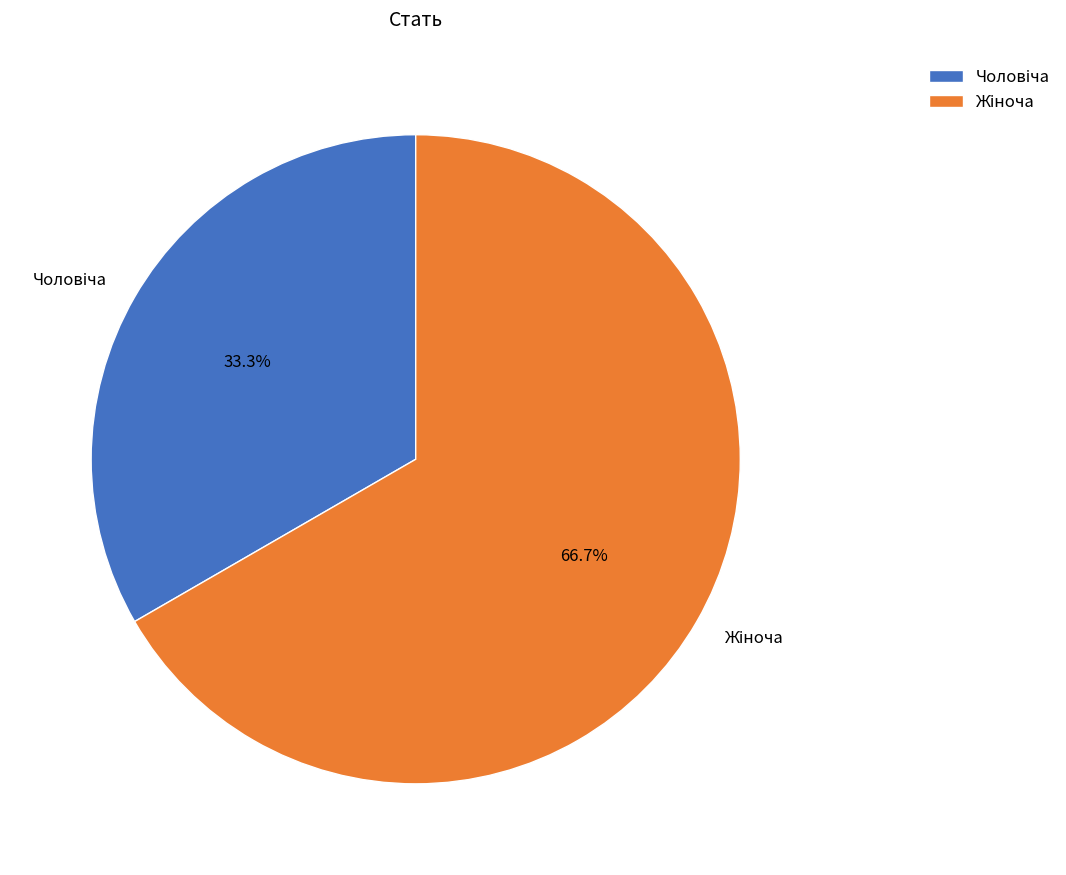

Does any single category account for the majority?

Yes